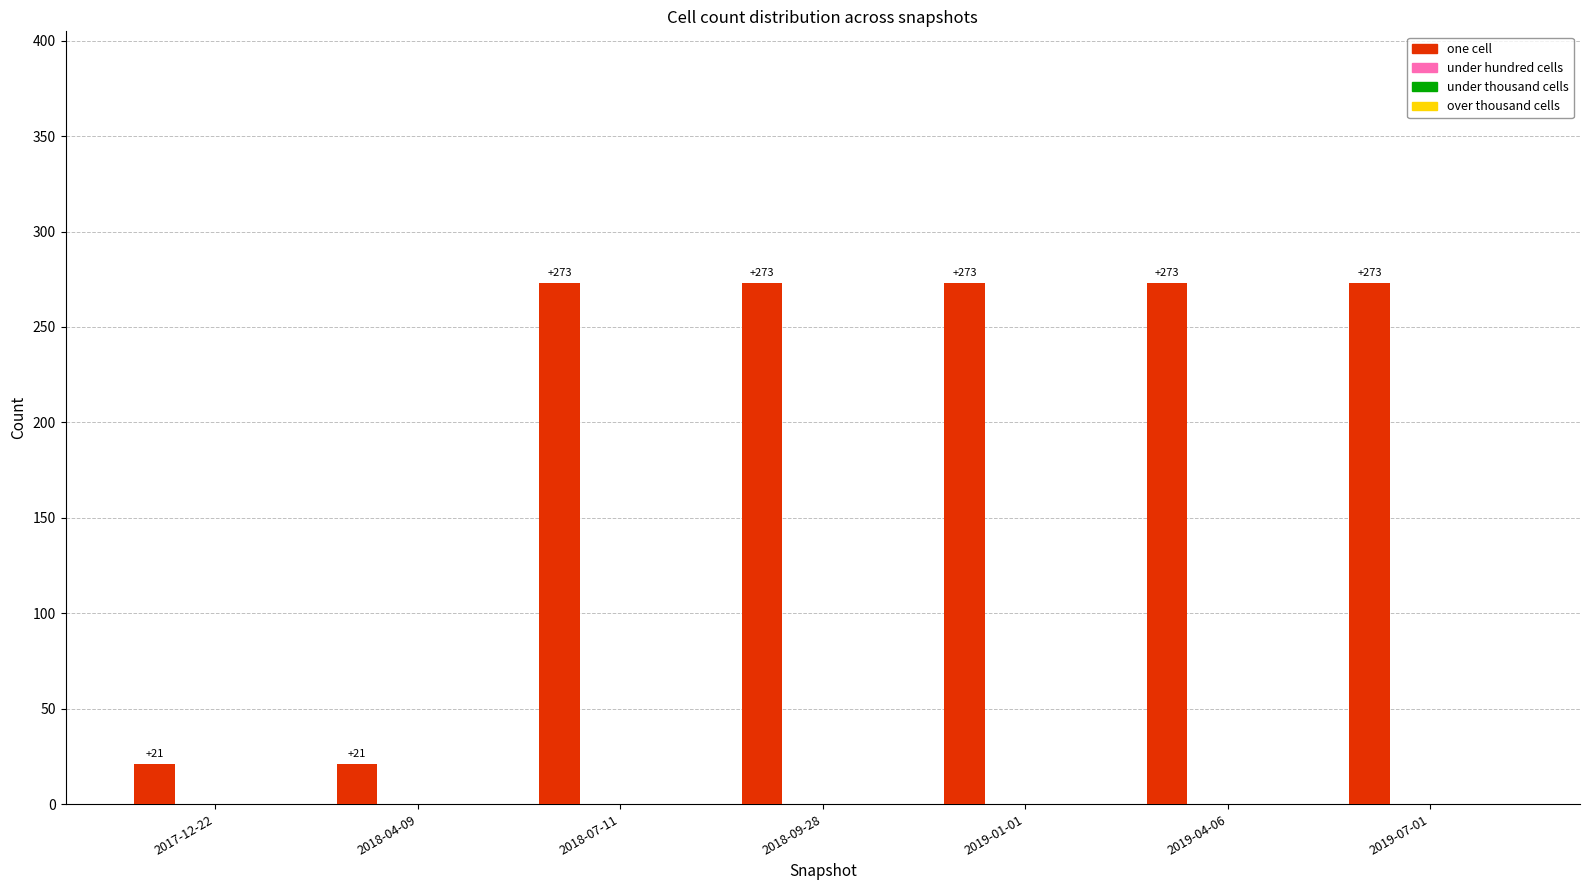

Does the chart contain stacked bars?

No